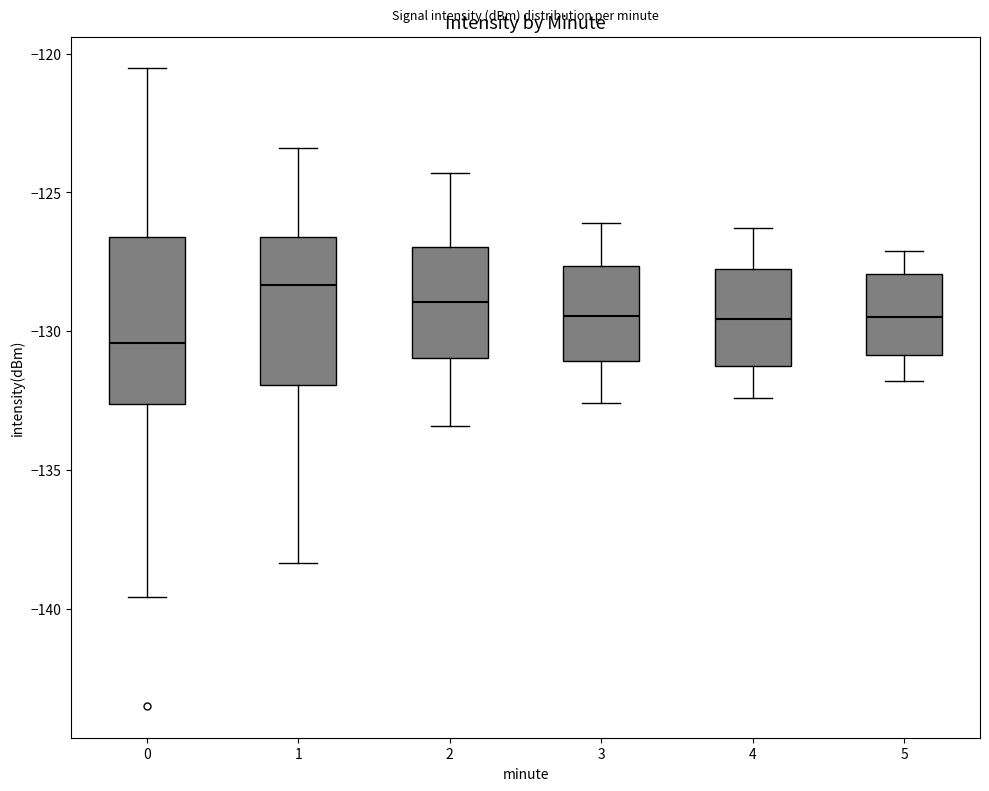

Which box is the tallest, from its lower edge to its upper edge?

0